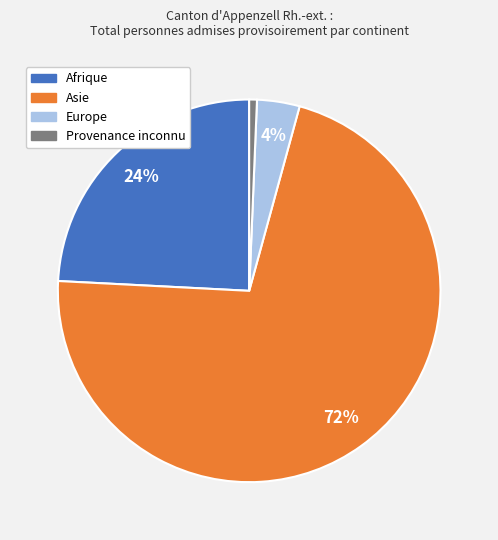

To the nearest percent, what percentage of the pie is Provenance inconnu?

1%